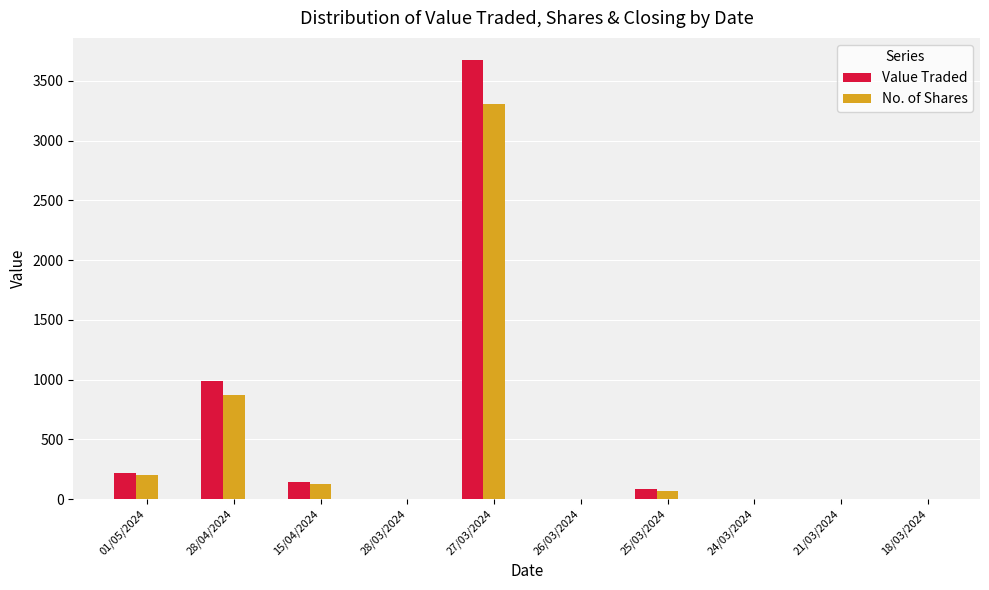

Is the value of Value Traded at 01/05/2024 greater than the value of No. of Shares at 27/03/2024?

No